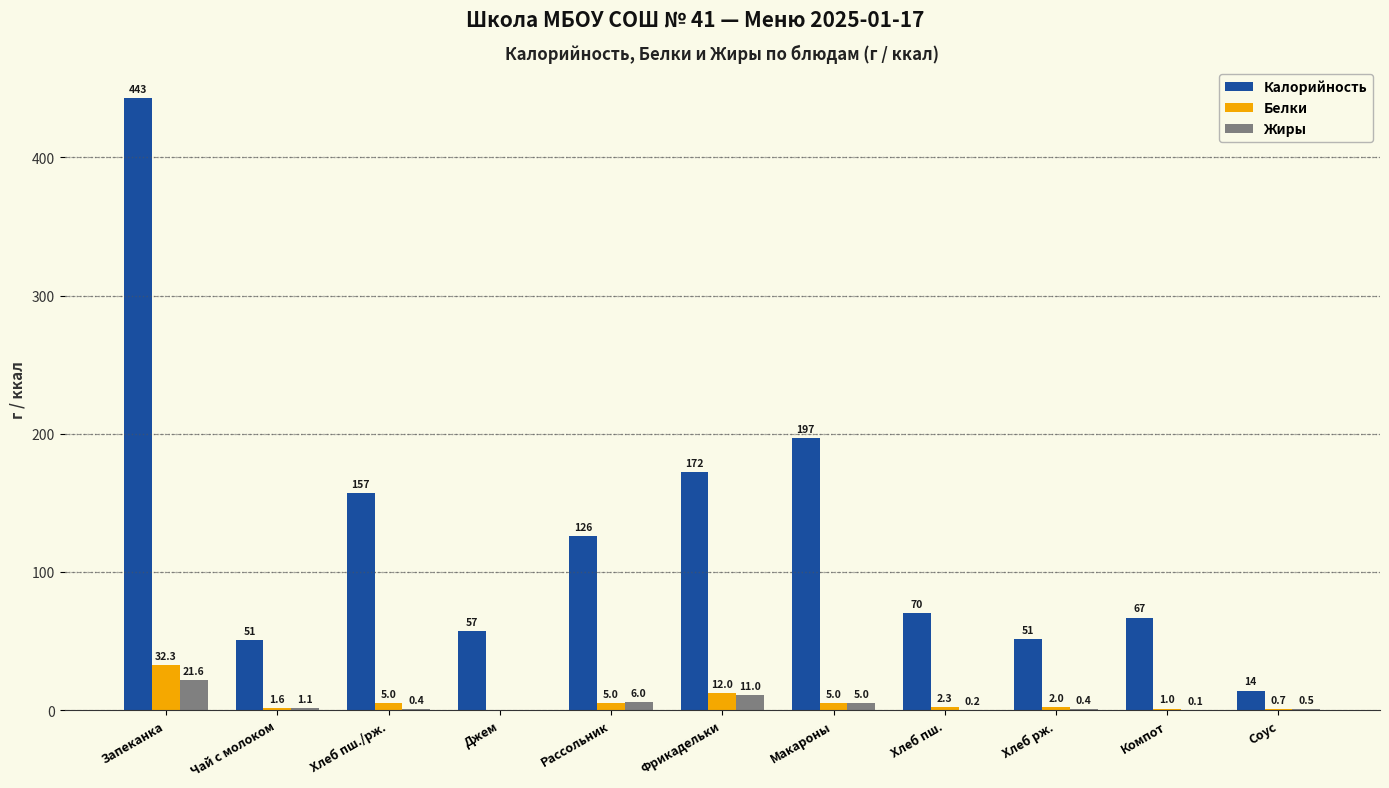

Reading right to left, extract all data points from this chart.

Калорийность: Соус=14.1	Компот=66.9	Хлеб рж.=51.2	Хлеб пш.=70.3	Макароны=197.0	Фрикадельки=172.0	Рассольник=126.0	Джем=57.0	Хлеб пш./рж.=157.0	Чай с молоком=50.9	Запеканка=443.0
Белки: Соус=0.7	Компот=1.0	Хлеб рж.=2.0	Хлеб пш.=2.3	Макароны=5.0	Фрикадельки=12.0	Рассольник=5.0	Джем=0.0	Хлеб пш./рж.=5.0	Чай с молоком=1.6	Запеканка=32.3
Жиры: Соус=0.5	Компот=0.1	Хлеб рж.=0.4	Хлеб пш.=0.2	Макароны=5.0	Фрикадельки=11.0	Рассольник=6.0	Джем=0.0	Хлеб пш./рж.=0.4	Чай с молоком=1.1	Запеканка=21.6